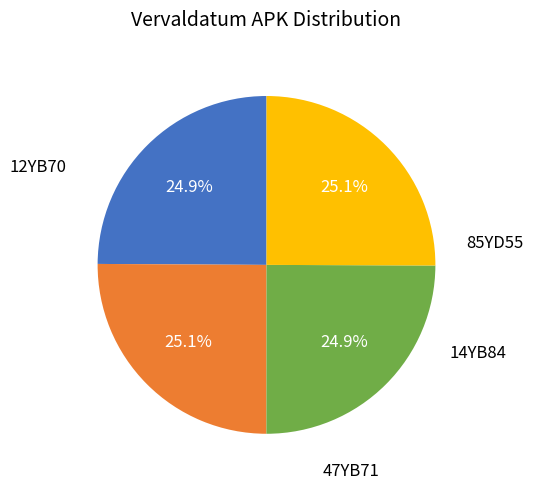

Is there any slice that represents more than half of the pie?

No